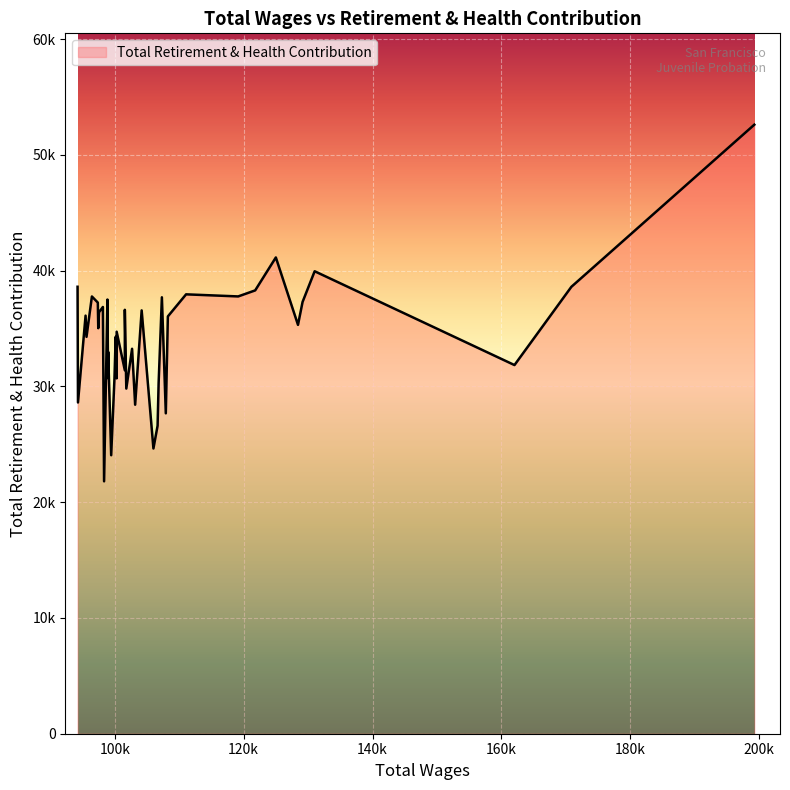

What is the difference between the maximum and second lowest values?

28553